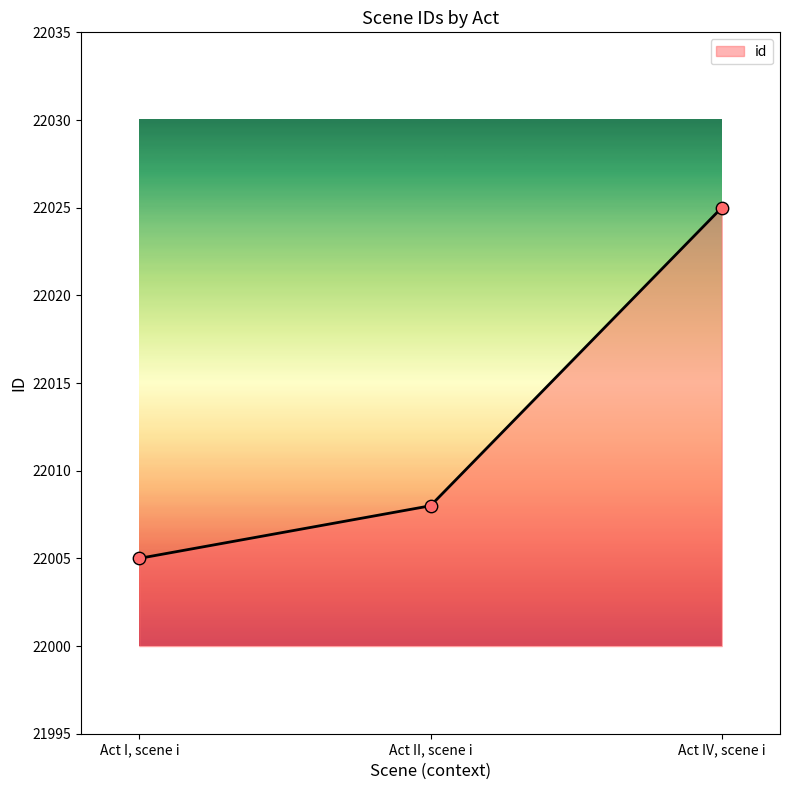

What is the change in value from Act I, scene i to Act II, scene i?

+3